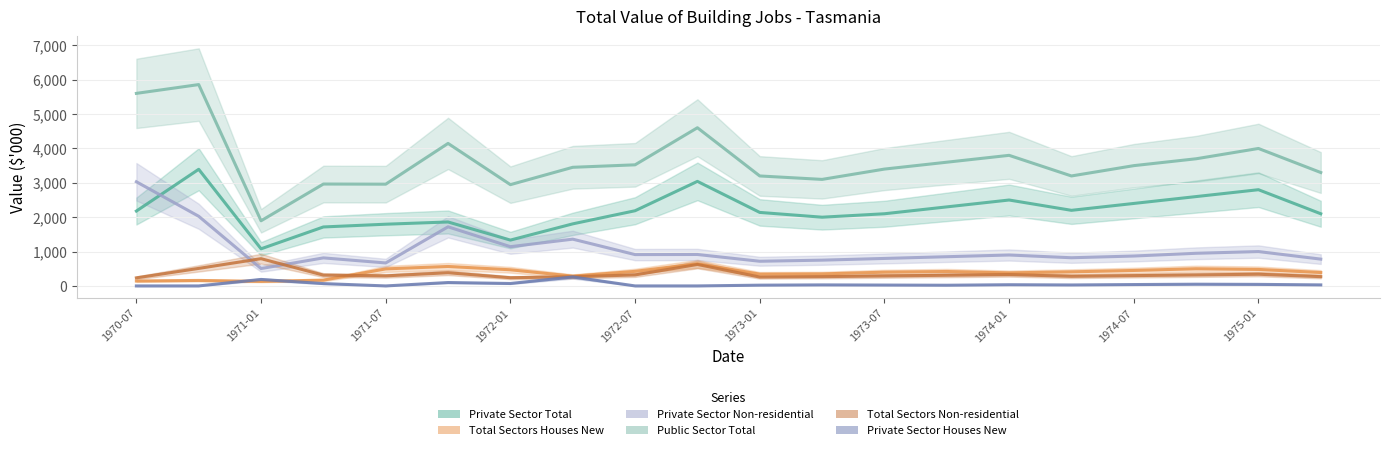

List the series in order of their peak value, lowest first.

Private Sector Houses New, Total Sectors Houses New, Total Sectors Non-residential, Private Sector Non-residential, Private Sector Total, Public Sector Total